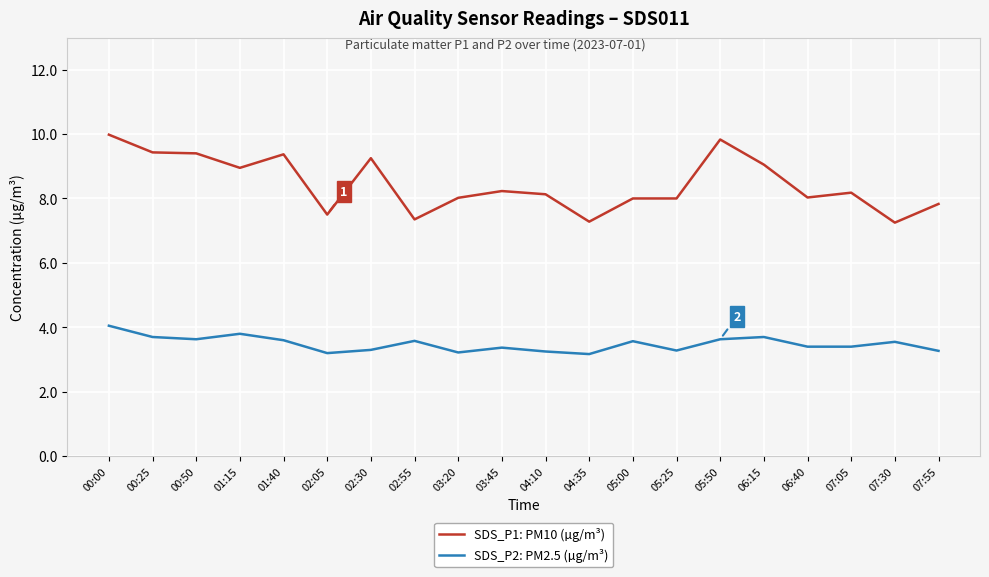

What is the spread (max minus min) of values at 00:25?

5.7